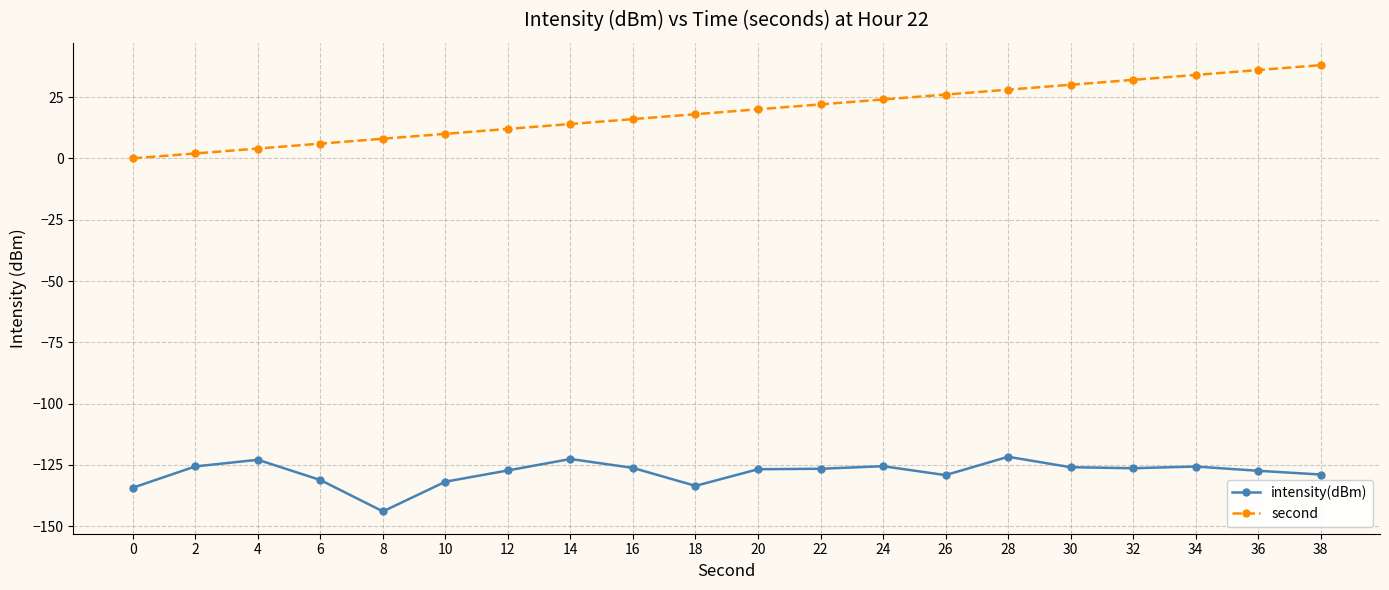

True or false: intensity(dBm) has more than 2 points higher than both neighbors.

True